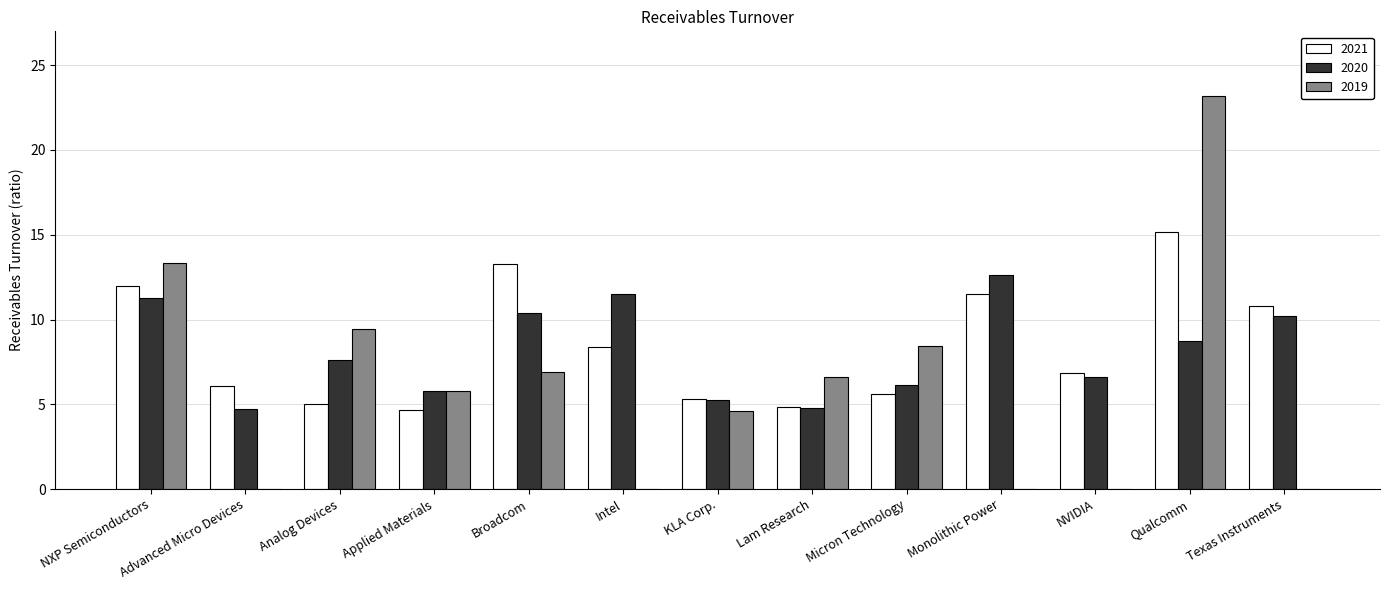

Which series changed the most between Applied Materials and Broadcom?

2021